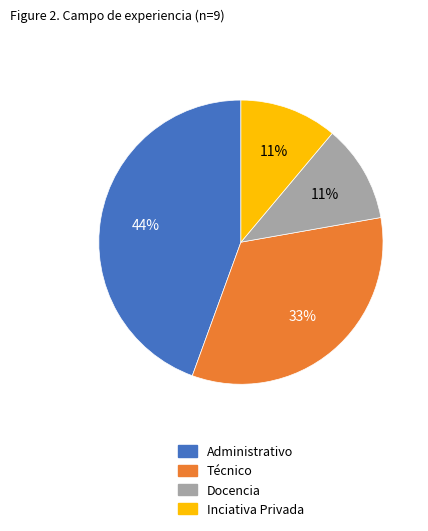

Is it true that Técnico is 23% of the pie?

False